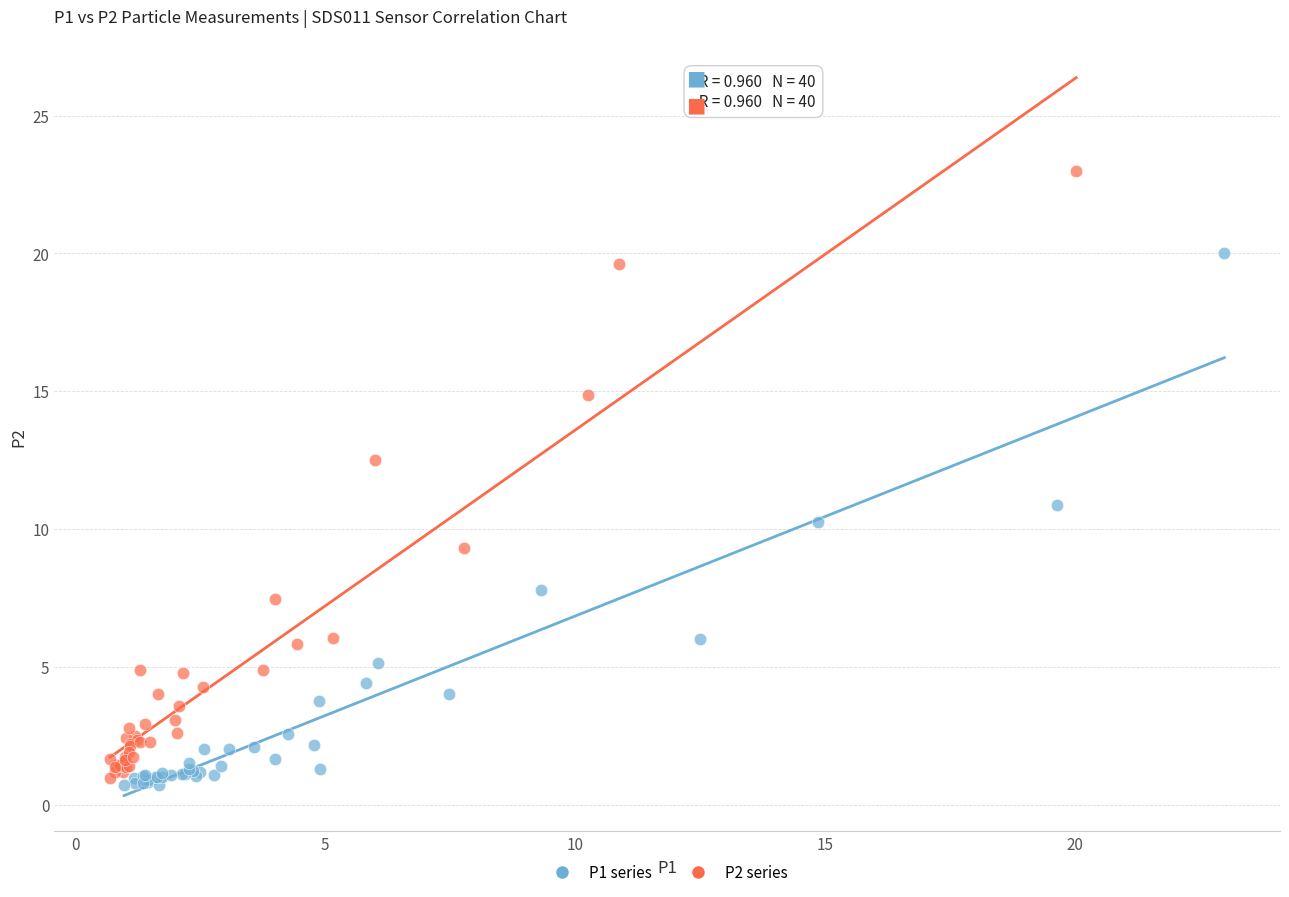

Which series reaches the maximum Y coordinate?

P2 series